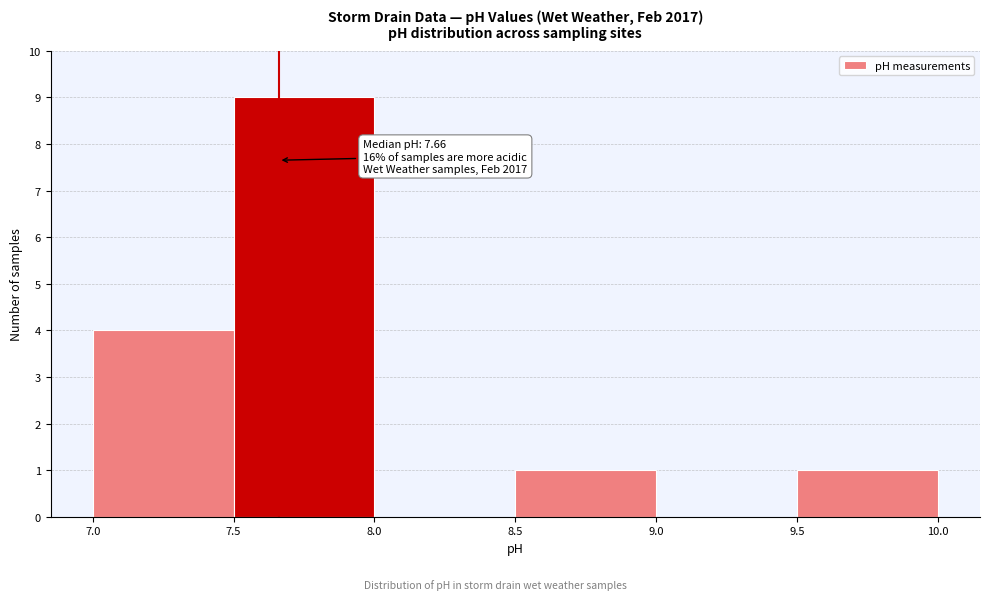

Which range on the x-axis has the tallest bar?

7.5 to 8.0